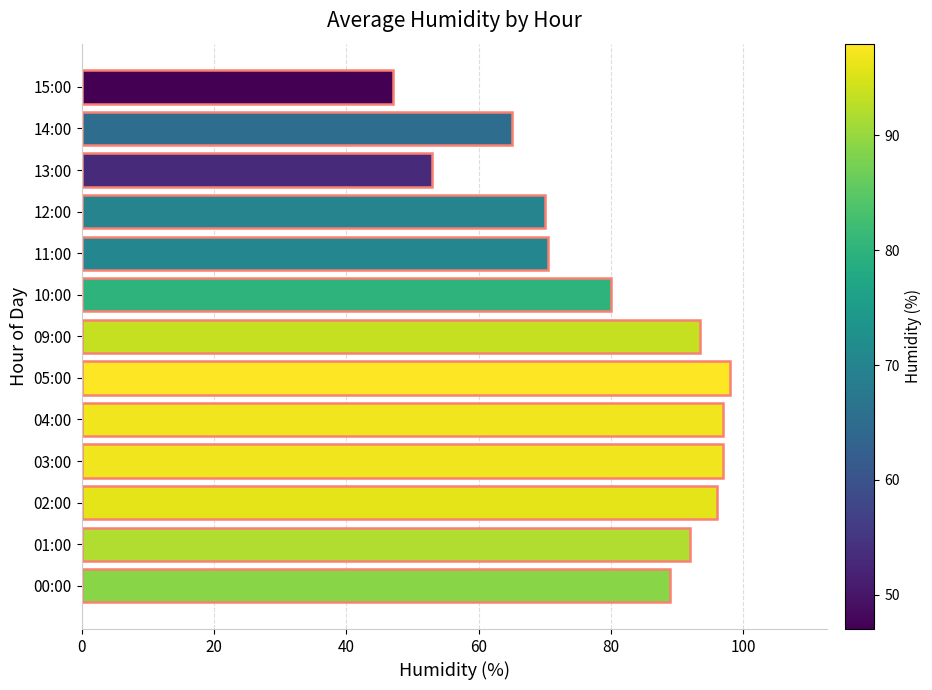

How many categories are shown in the chart?

13